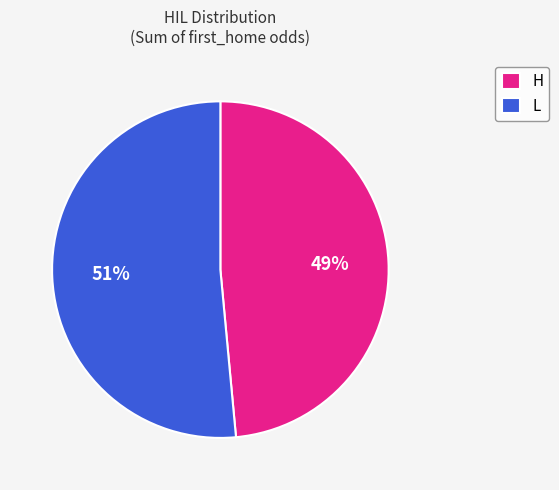

How many slices are in this pie chart?

2